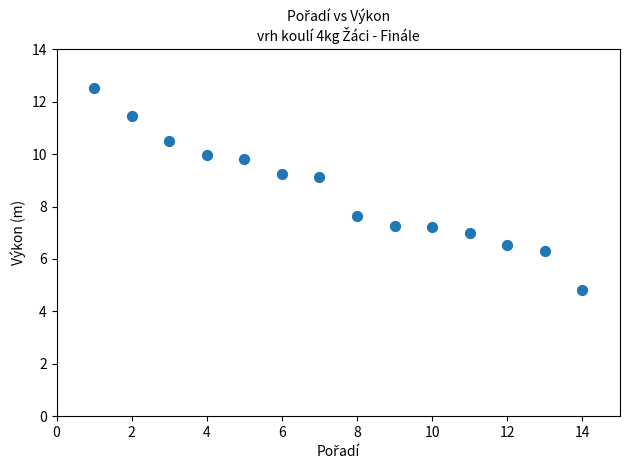

What Y value in the scatter plot is closest to 8?

7.7